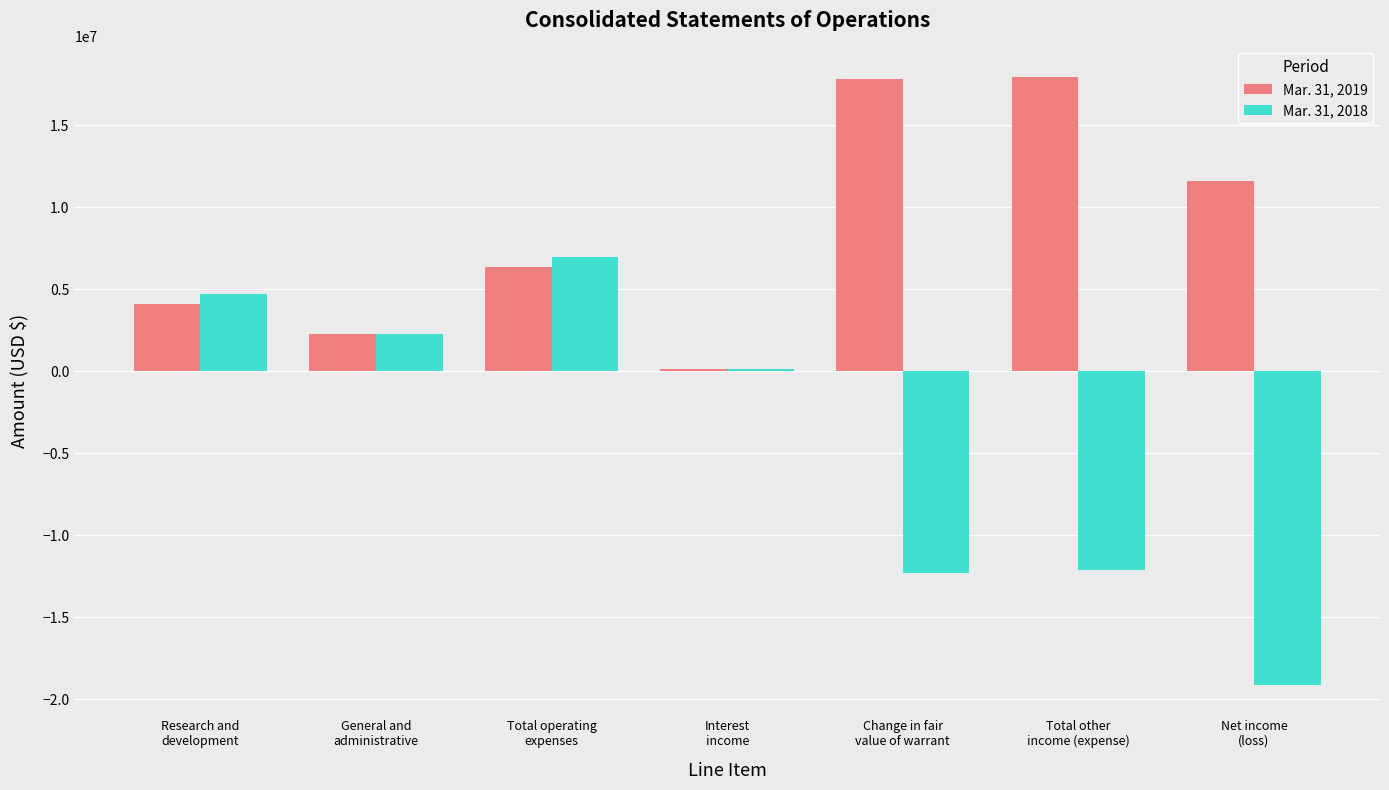

What is the sum of the Mar. 31, 2018 values at Net income
(loss) and Total operating
expenses?

-12122312